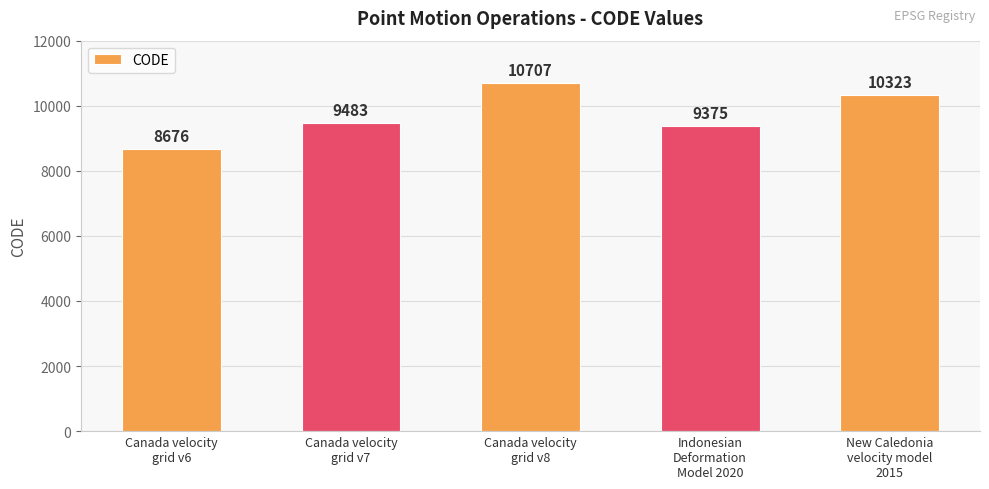

How many categories are shown in the chart?

5